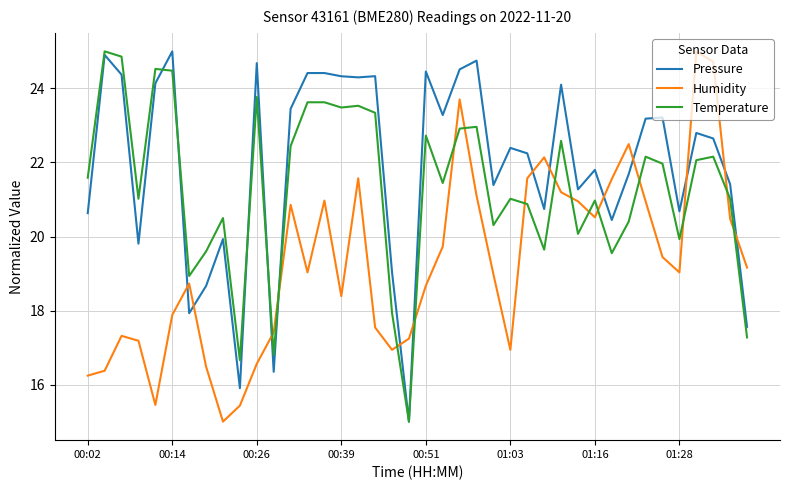

What is the average value of the Humidity series?

19.3